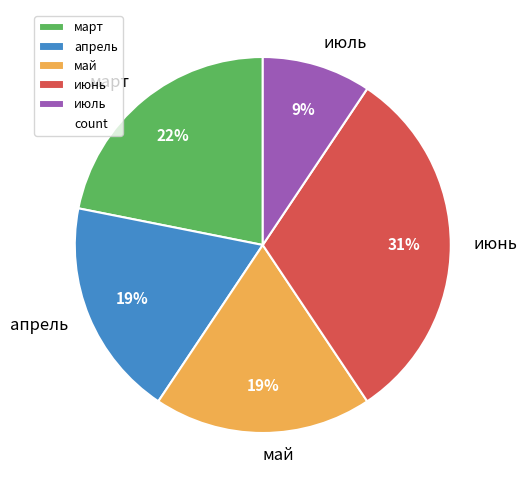

Is the sum of март and май greater than half?

No